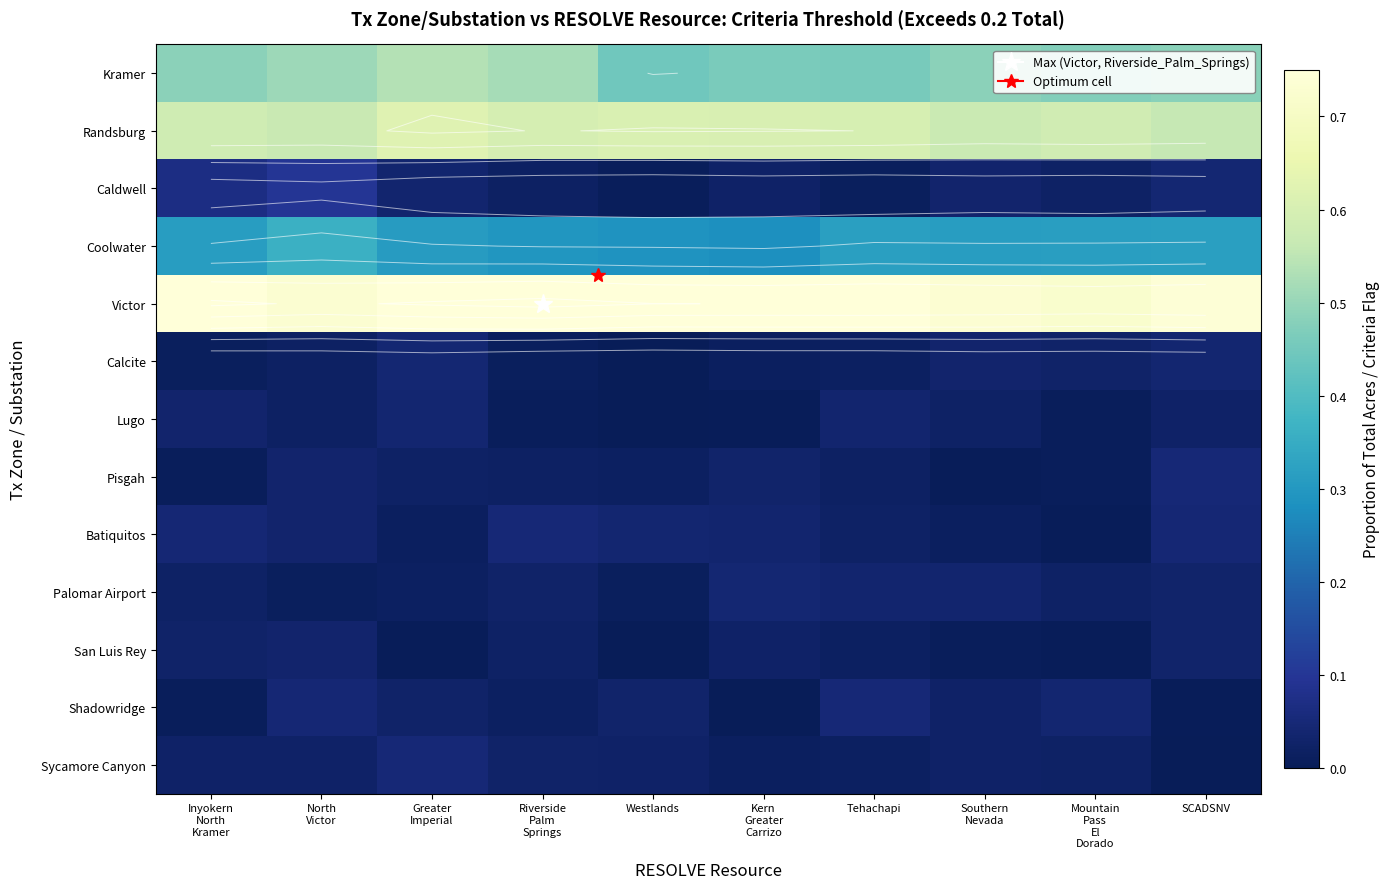

At which category is the sum across all series the highest?

North
Victor